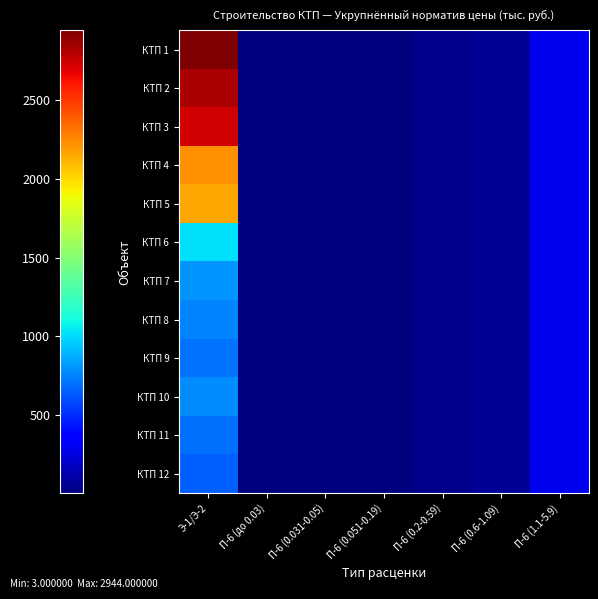

Which series has the largest total across all categories?

КТП 1